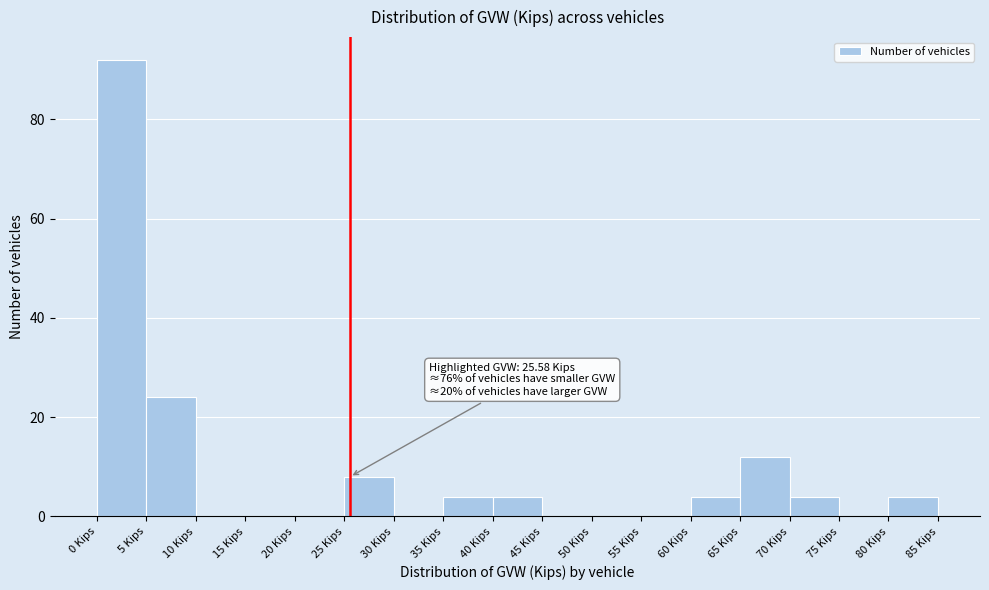

Over which range of the x-axis is the bar tallest?

0 to 5